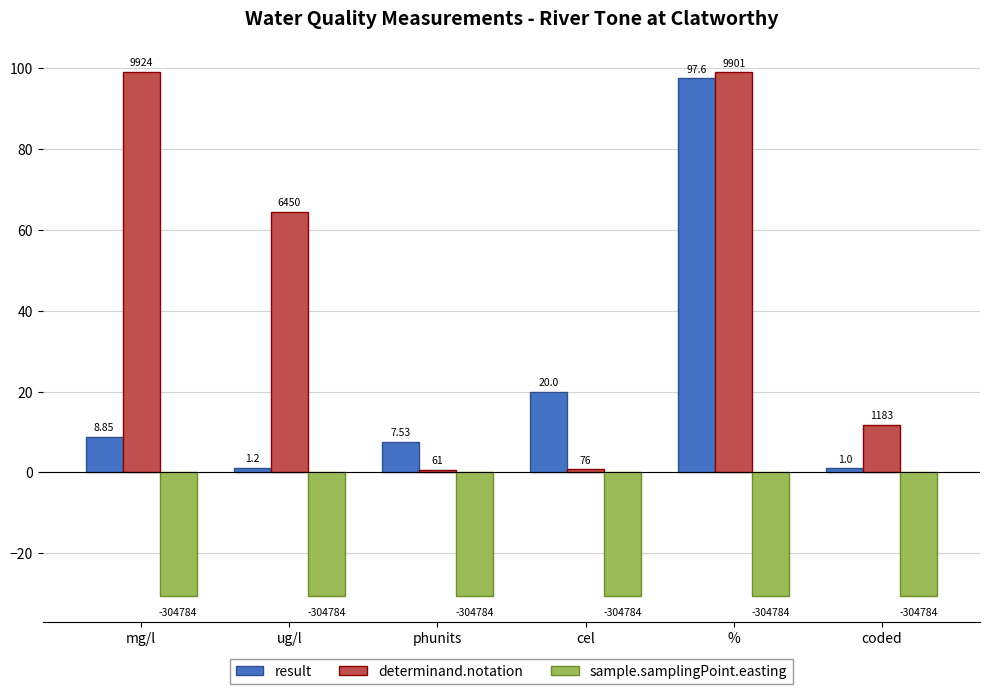

Reading left to right, transcribe all the data shown in this chart.

result: mg/l=8.8	ug/l=1.2	phunits=7.5	cel=20.0	%=97.6	coded=1.0
determinand.notation: mg/l=99.2	ug/l=64.5	phunits=0.6	cel=0.8	%=99.0	coded=11.8
sample.samplingPoint.easting: mg/l=-30.5	ug/l=-30.5	phunits=-30.5	cel=-30.5	%=-30.5	coded=-30.5